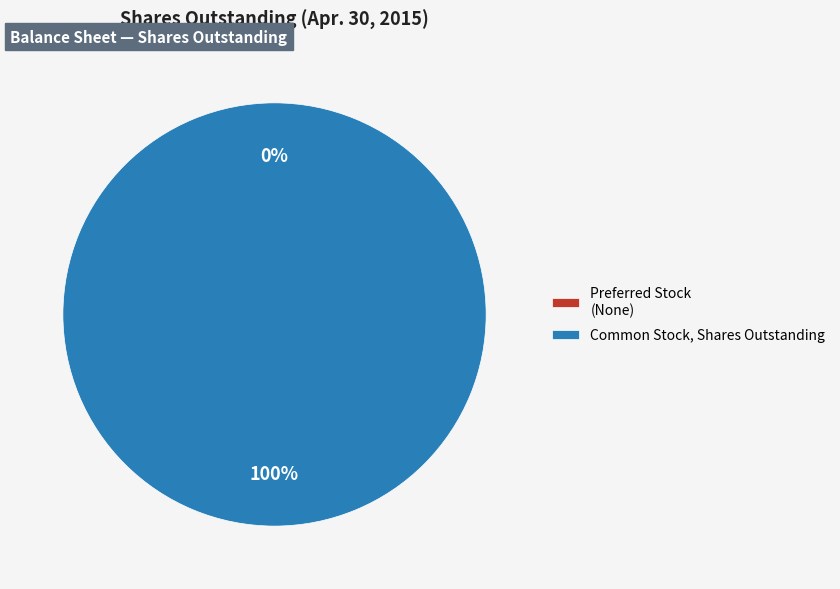

How many slices are in this pie chart?

2